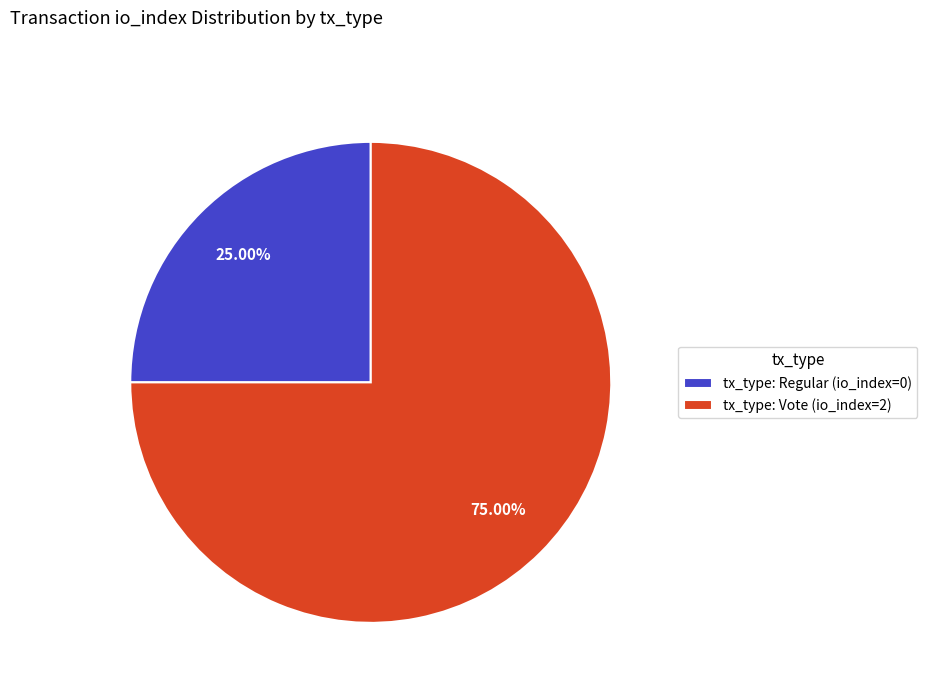

Rank the categories by value from lowest to highest.

tx_type: Regular (io_index=0), tx_type: Vote (io_index=2)